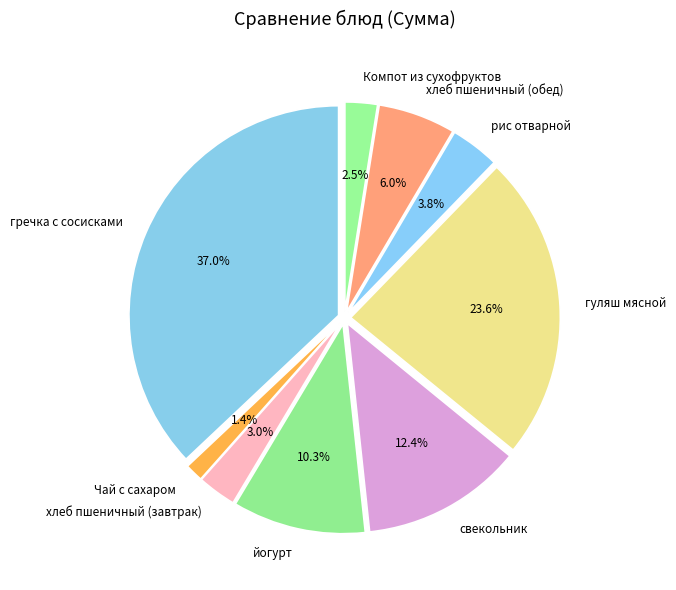

Do Компот из сухофруктов and хлеб пшеничный (завтрак) together represent more than half of the pie?

No